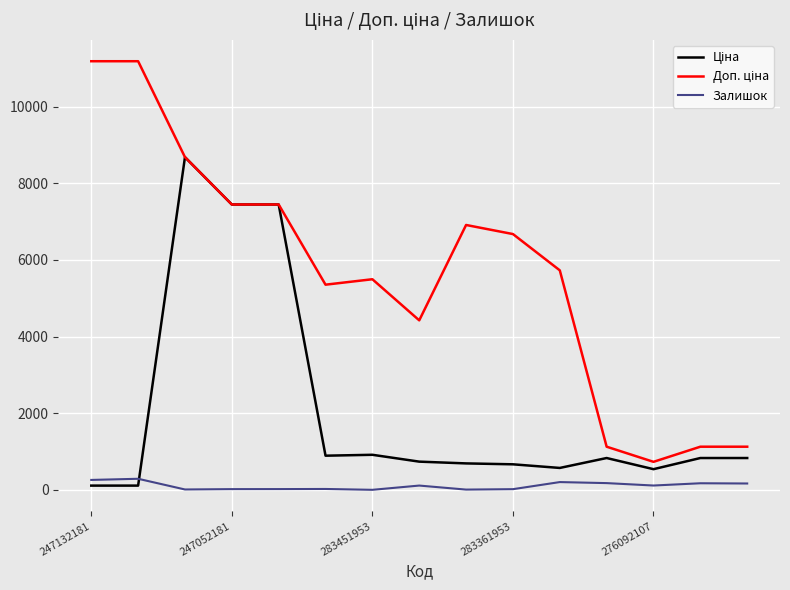

What is the minimum value shown in the chart?

2.0